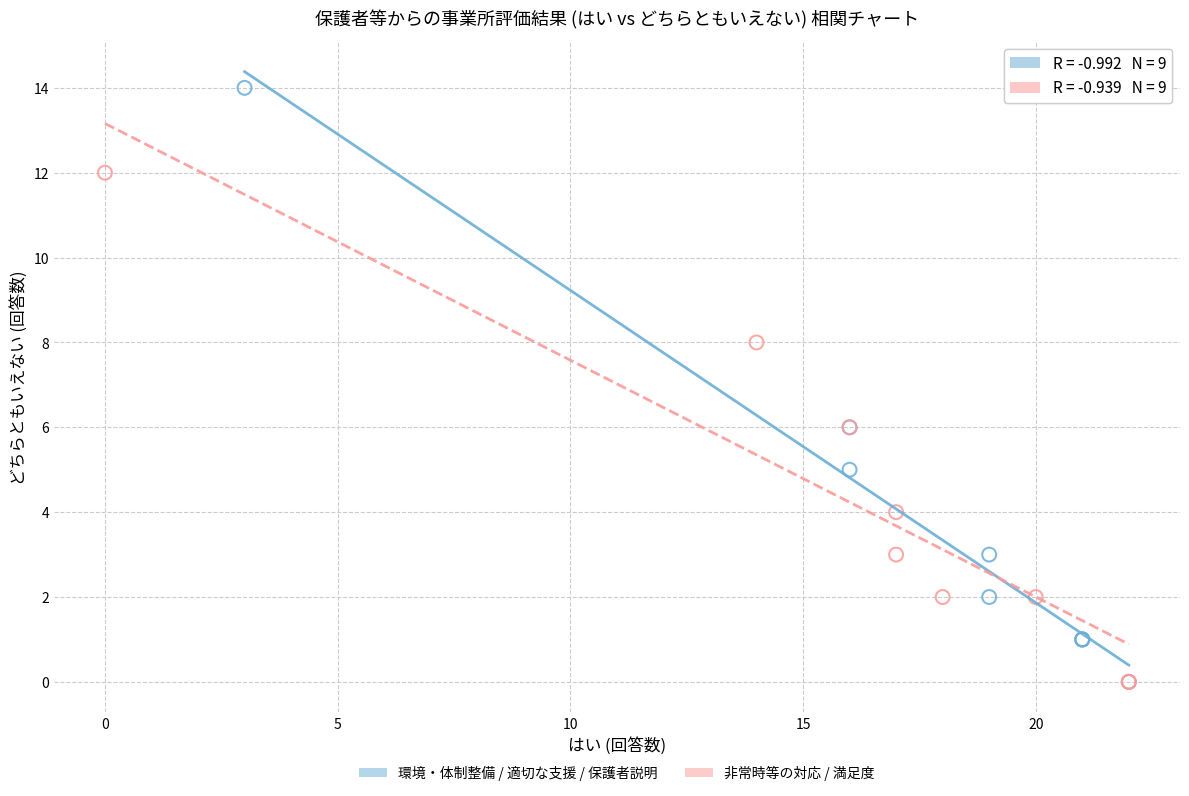

Which series reaches the maximum Y coordinate?

環境・体制整備 / 適切な支援 / 保護者説明